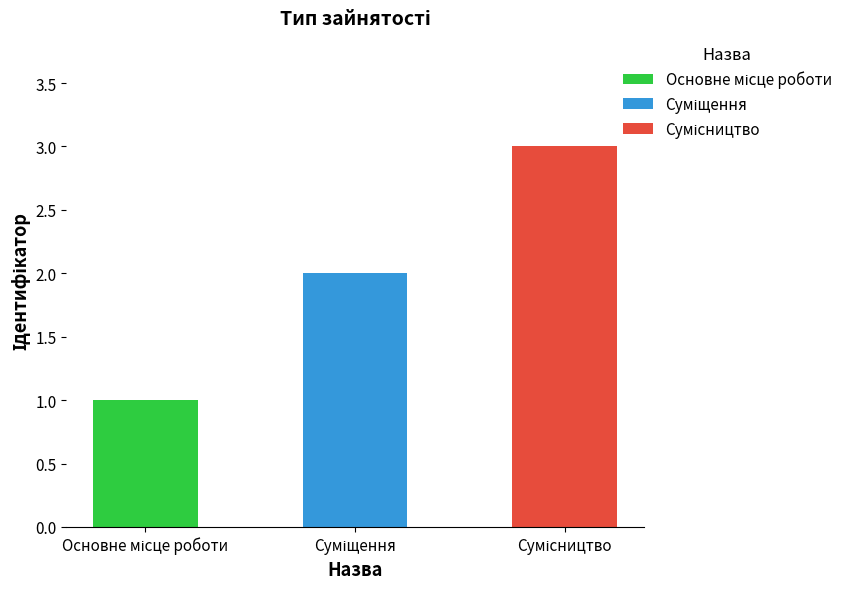

What is the label of the 3rd bar from the right?

Основне місце роботи